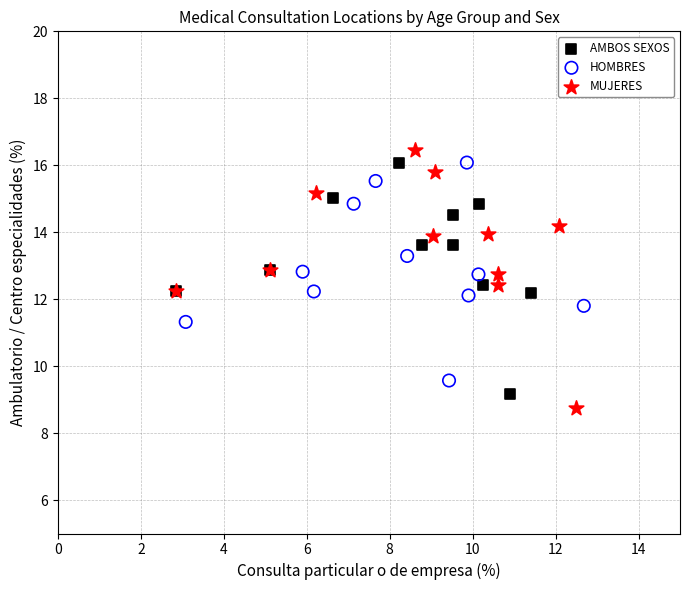

What are all the series names shown in the legend?

AMBOS SEXOS, HOMBRES, MUJERES